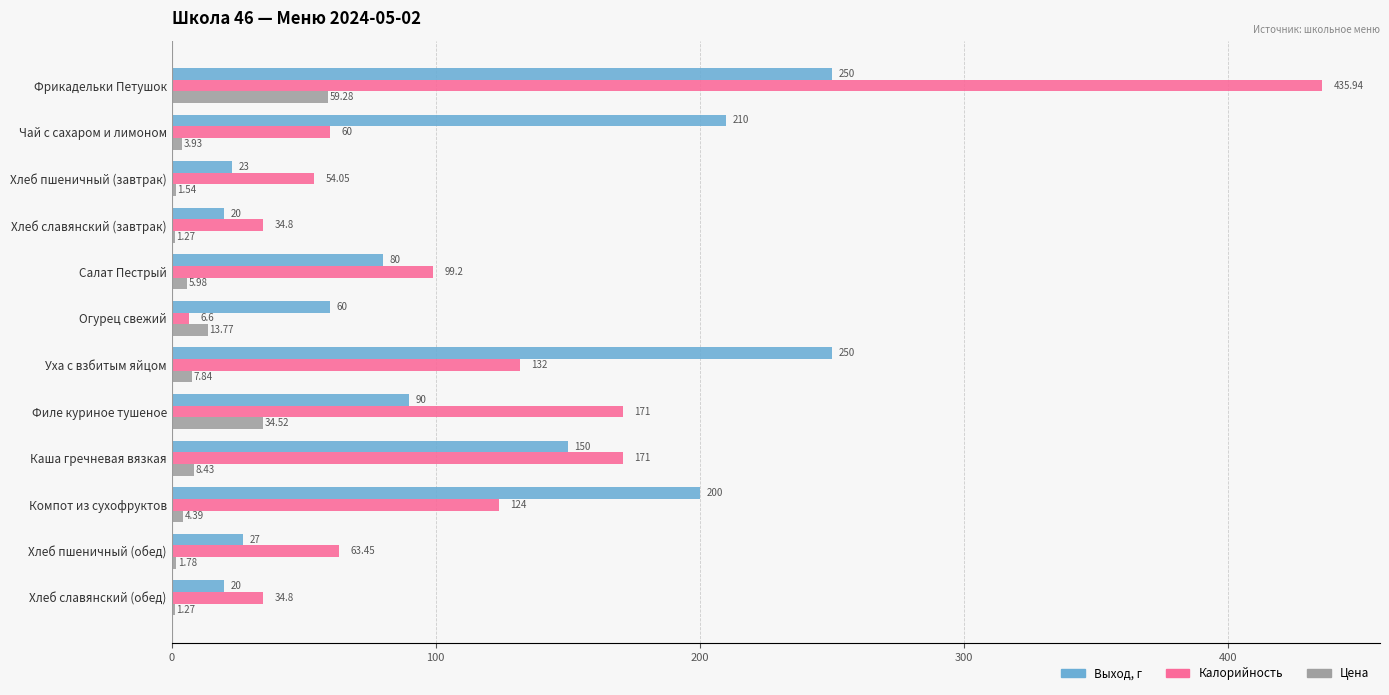

Which series has the largest total across all categories?

Калорийность